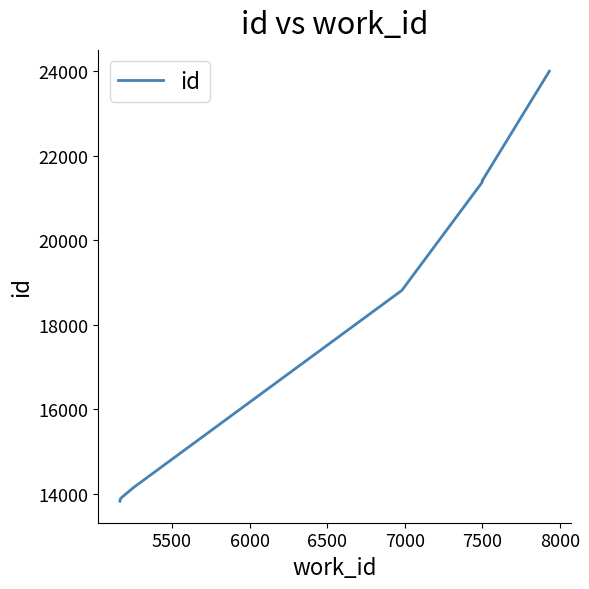

What is the label of the 4th point from the left?

6500